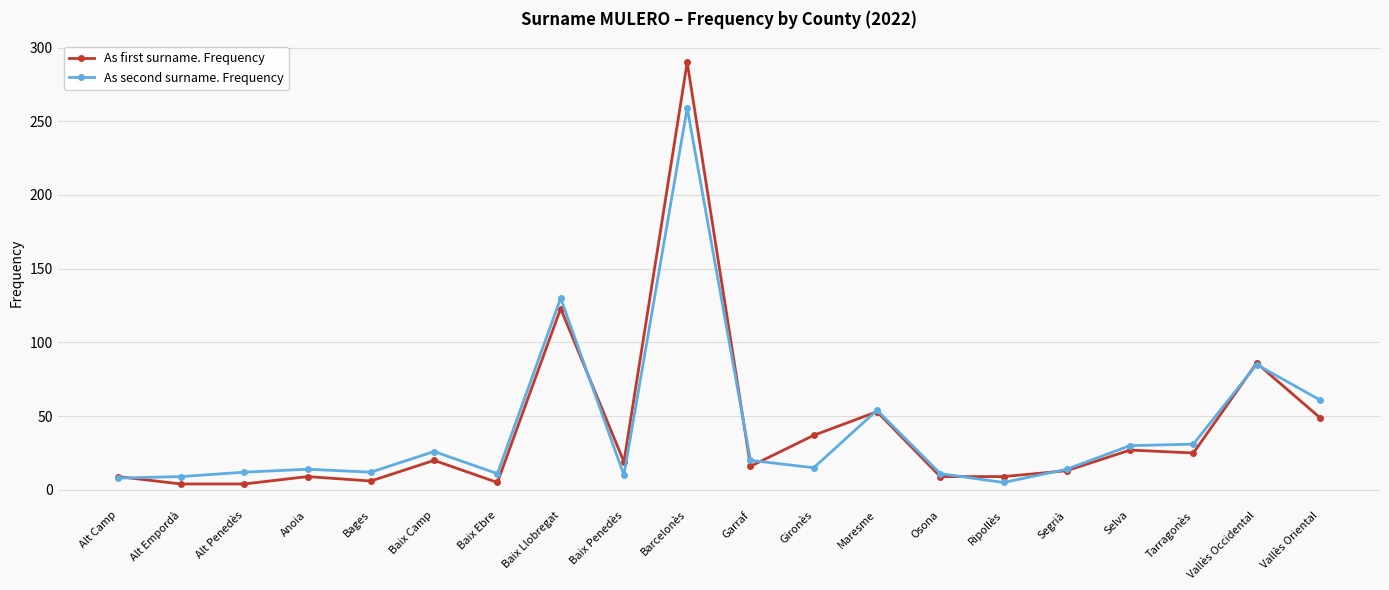

At which category does the chart reach its peak across all series?

Barcelonès